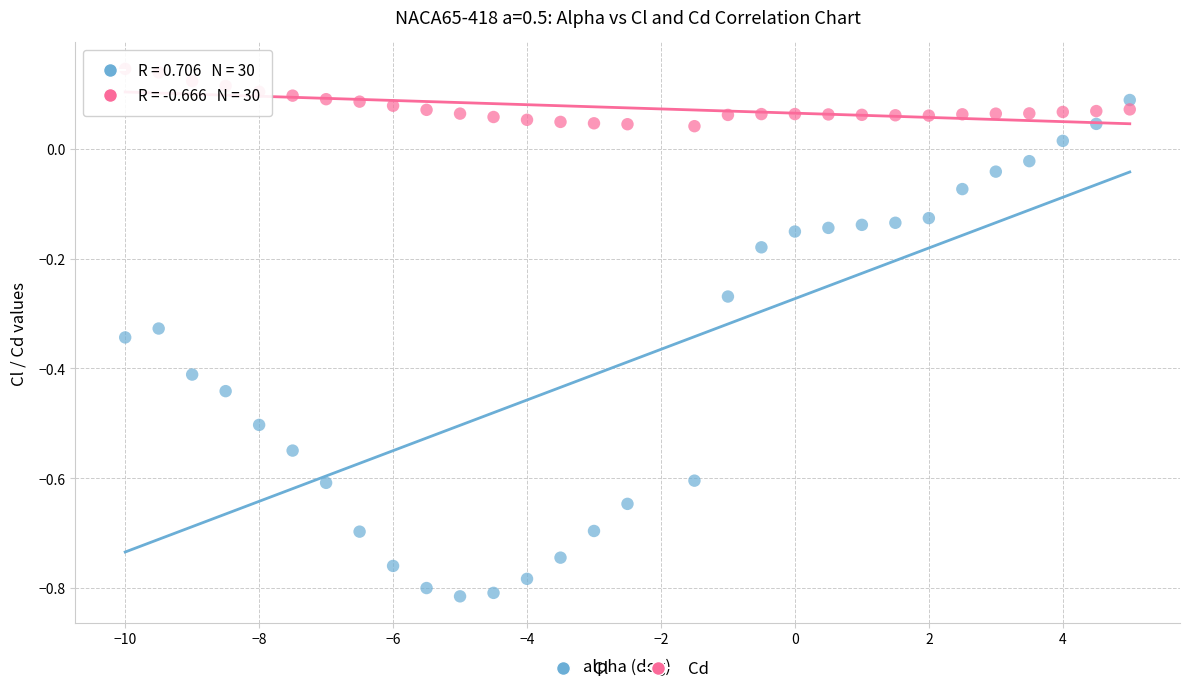

Across all data points, what is the range of X values (max minus min)?

15.0